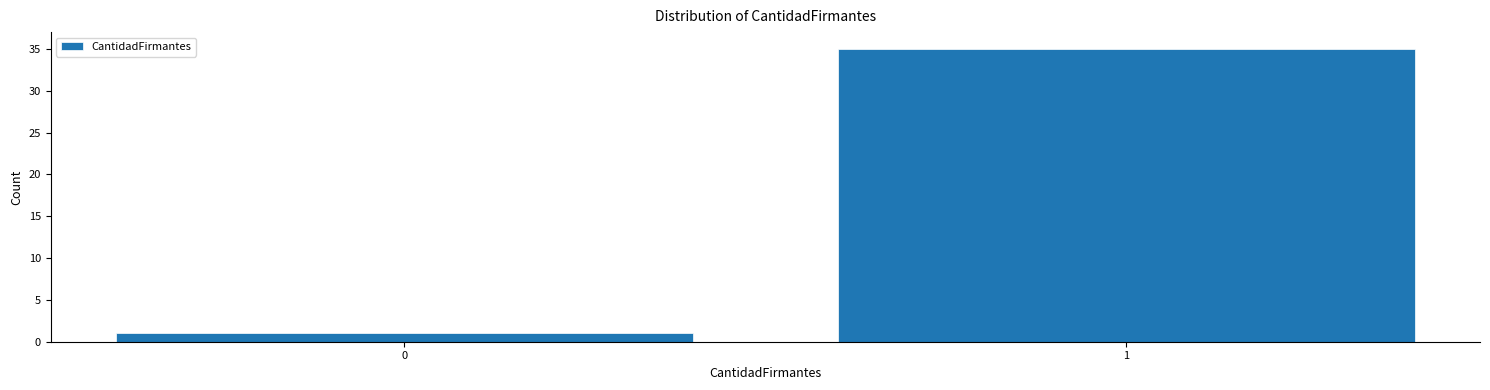

Reading right to left, list all the values displayed in this chart.

35	1